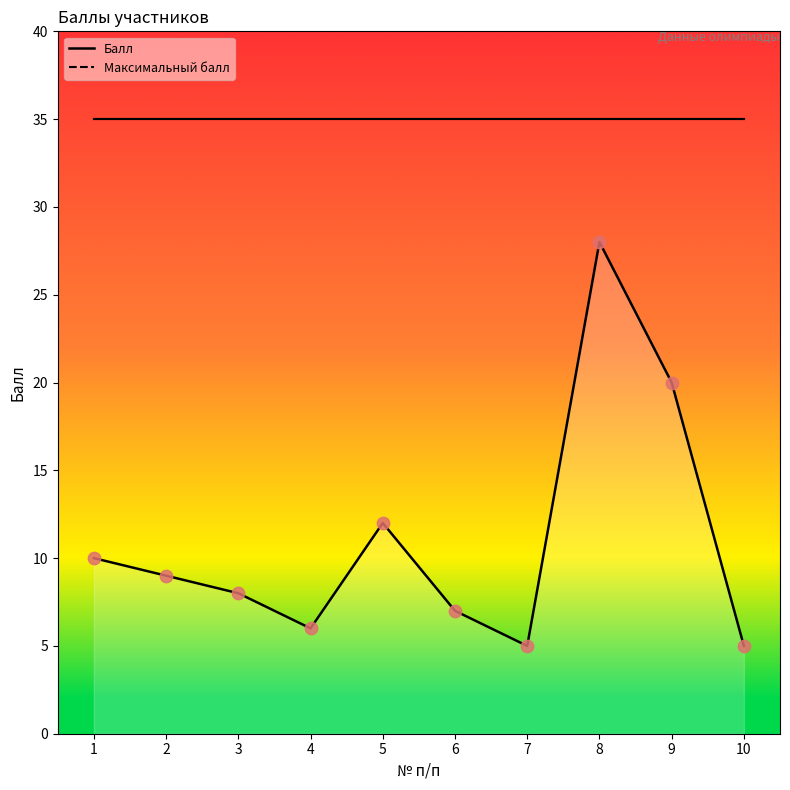

What is the change in value from 3 to 10?

-3